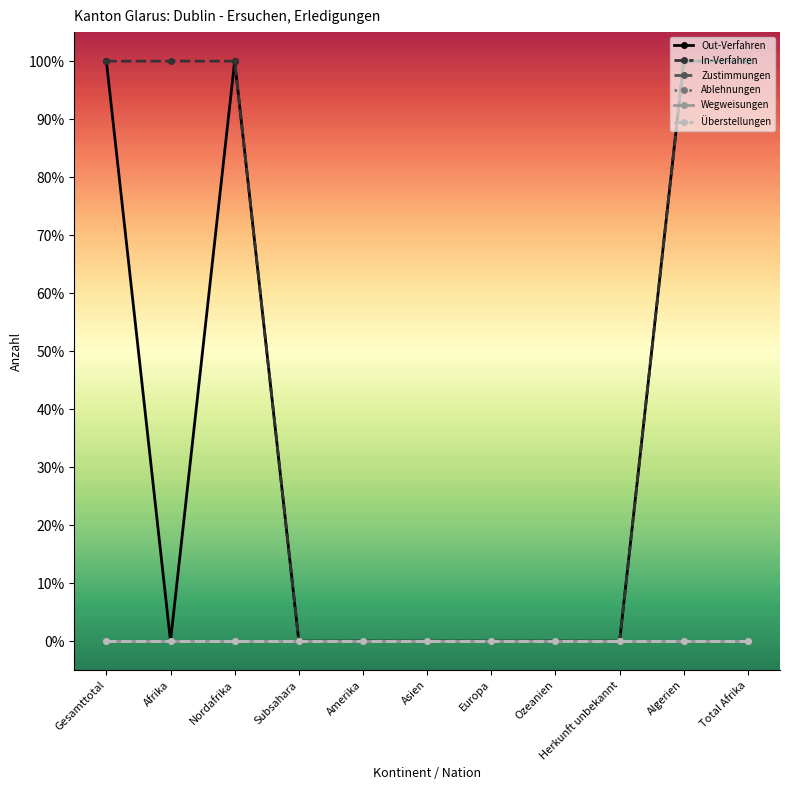

True or false: Ablehnungen and Out-Verfahren intersect in this chart.

False